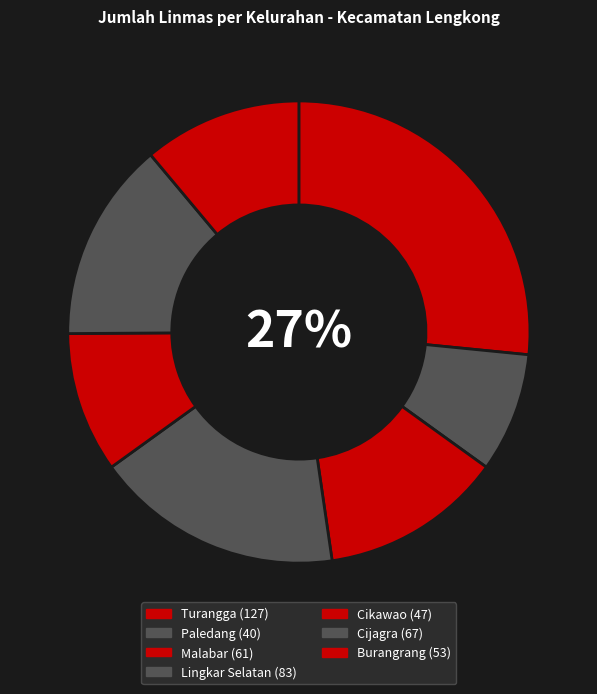

How many slices are in this pie chart?

7